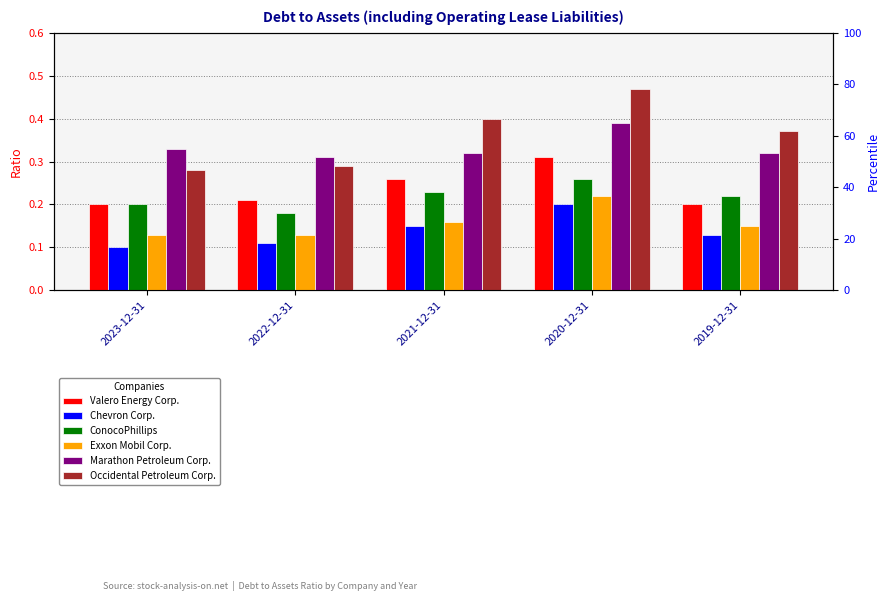

Reading right to left, what are all the values shown in this chart?

Valero Energy Corp.: 2019-12-31=0.2	2020-12-31=0.3	2021-12-31=0.3	2022-12-31=0.2	2023-12-31=0.2
Chevron Corp.: 2019-12-31=0.1	2020-12-31=0.2	2021-12-31=0.1	2022-12-31=0.1	2023-12-31=0.1
ConocoPhillips: 2019-12-31=0.2	2020-12-31=0.3	2021-12-31=0.2	2022-12-31=0.2	2023-12-31=0.2
Exxon Mobil Corp.: 2019-12-31=0.1	2020-12-31=0.2	2021-12-31=0.2	2022-12-31=0.1	2023-12-31=0.1
Marathon Petroleum Corp.: 2019-12-31=0.3	2020-12-31=0.4	2021-12-31=0.3	2022-12-31=0.3	2023-12-31=0.3
Occidental Petroleum Corp.: 2019-12-31=0.4	2020-12-31=0.5	2021-12-31=0.4	2022-12-31=0.3	2023-12-31=0.3